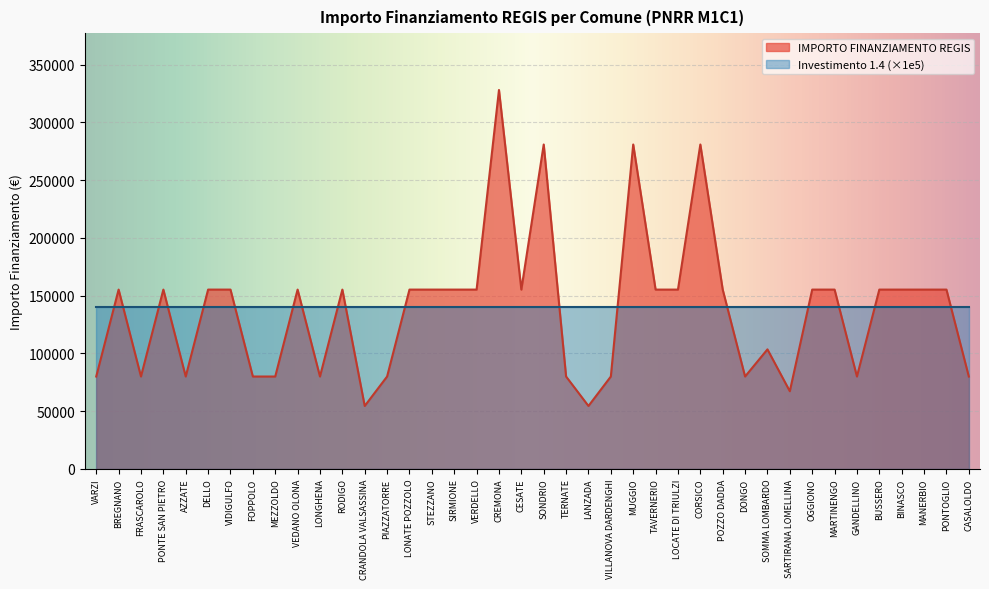

What is the label of the 9th point from the left?

MEZZOLDO